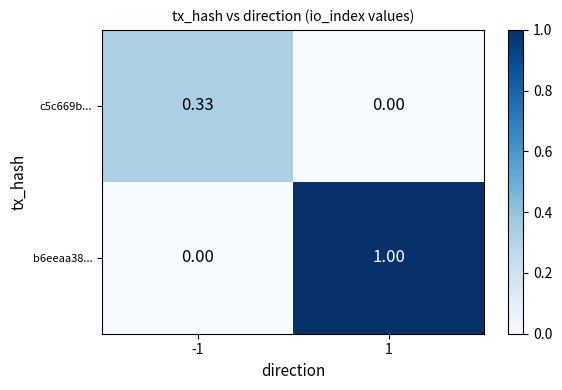

Which category has the highest value across all series?

1